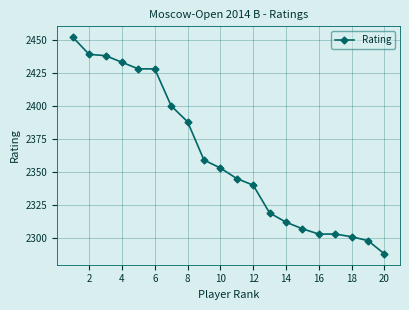

What is the value of the 14th point from the left?

2312